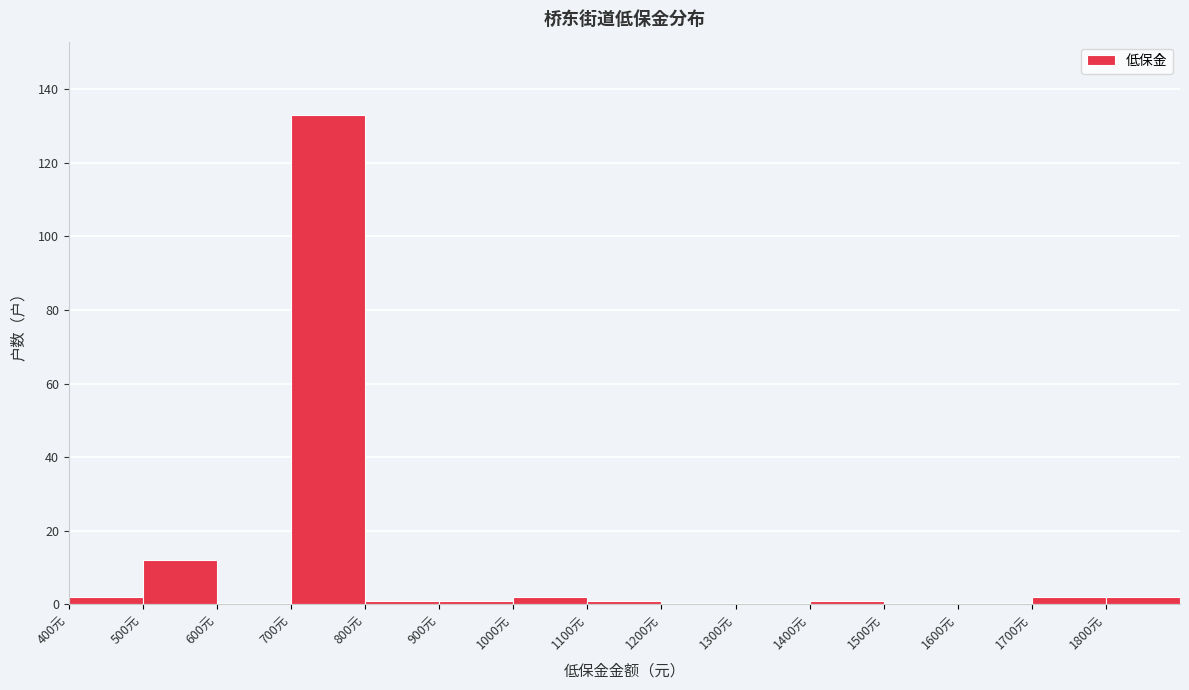

Reading left to right, transcribe this chart: for each bar, give the range it covers on the x-axis and its height. The values are not printed on the chart, so give them approximately, as read against the axis.

400 to 500: 2
500 to 600: 12
600 to 700: 0
700 to 800: 134
800 to 900: under 2
900 to 1000: under 2
1000 to 1100: 2
1100 to 1200: under 2
1200 to 1300: 0
1300 to 1400: 0
1400 to 1500: under 2
1500 to 1600: 0
1600 to 1700: 0
1700 to 1800: 2
1800 to 1900: 2